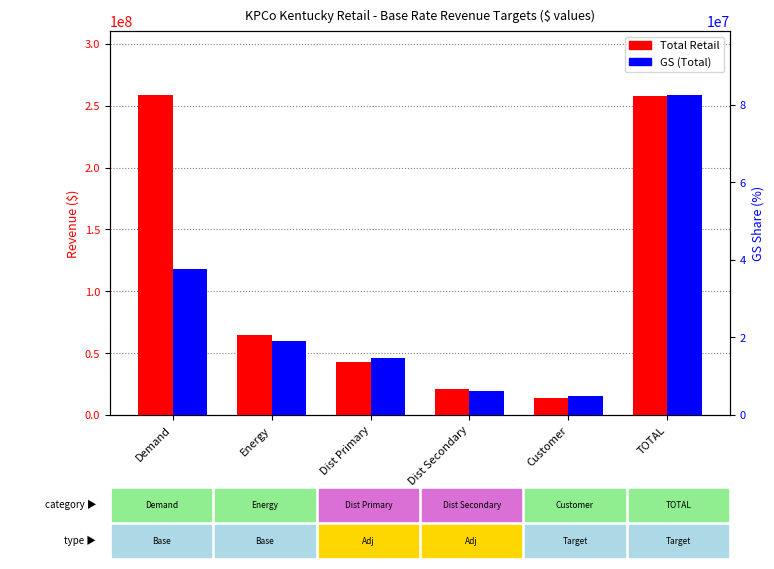

What are all the series names shown in the legend?

Total Retail, GS (Total)